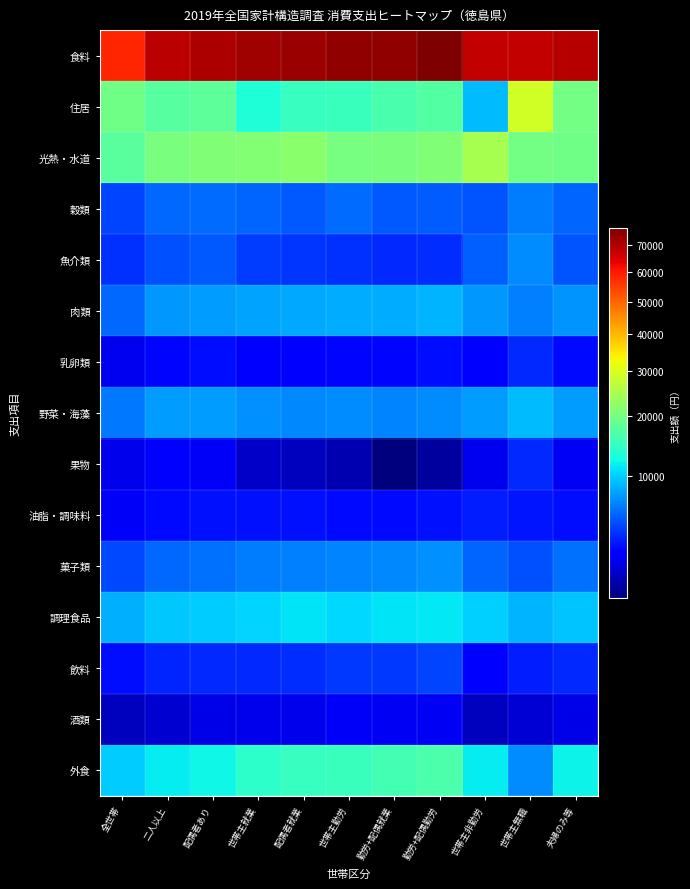

Reading left to right, list all the values displayed in this chart.

食料: 全世帯=58290	二人以上=69036	配偶者あり=70959	世帯主就業=72185	配偶者就業=72838	世帯主勤労=73839	勤労+配偶就業=74298	勤労+配偶勤労=76719	世帯主非勤労=67958	世帯主無職=68049	夫婦のみ等=69675
住居: 全世帯=19486	二人以上=17416	配偶者あり=18070	世帯主就業=13342	配偶者就業=14778	世帯主勤労=15017	勤労+配偶就業=16449	勤労+配偶勤労=17146	世帯主非勤労=9060	世帯主無職=29289	夫婦のみ等=19857
光熱・水道: 全世帯=17562	二人以上=20443	配偶者あり=21000	世帯主就業=21433	配偶者就業=21907	世帯主勤労=20059	勤労+配偶就業=20577	勤労+配偶勤労=20929	世帯主非勤労=24943	世帯主無職=19974	夫婦のみ等=19714
穀類: 全世帯=4783	二人以上=5907	配偶者あり=5982	世帯主就業=5773	配偶者就業=5352	世帯主勤労=6010	勤労+配偶就業=5280	勤労+配偶勤労=5507	世帯主非勤労=5168	世帯主無職=6479	夫婦のみ等=5654
魚介類: 全世帯=4241	二人以上=5111	配偶者あり=5310	世帯主就業=4562	配偶者就業=4314	世帯主勤労=4157	勤労+配偶就業=3967	勤労+配偶勤労=4093	世帯主非勤労=5599	世帯主無職=7085	夫婦のみ等=5236
肉類: 全世帯=5824	二人以上=7556	配偶者あり=7718	世帯主就業=8176	配偶者就業=8222	世帯主勤労=8382	勤労+配偶就業=8388	勤労+配偶勤労=8724	世帯主非勤労=7650	世帯主無職=6630	夫婦のみ等=7513
乳卵類: 全世帯=2686	二人以上=3229	配偶者あり=3392	世帯主就業=3155	配偶者就業=3136	世帯主勤労=3238	勤労+配偶就業=3225	勤労+配偶勤労=3366	世帯主非勤労=2944	世帯主無職=3952	夫婦のみ等=3270
野菜・海藻: 全世帯=6355	二人以上=7720	配偶者あり=7813	世帯主就業=7283	配偶者就業=7026	世帯主勤労=7114	勤労+配偶就業=6880	勤労+配偶勤労=7079	世帯主非勤労=7715	世帯主無職=9068	夫婦のみ等=7727
果物: 全世帯=2643	二人以上=2876	配偶者あり=2776	世帯主就業=2253	配偶者就業=2178	世帯主勤労=2077	勤労+配偶就業=1935	勤労+配偶勤労=1991	世帯主非勤労=2705	世帯主無職=4015	夫婦のみ等=2724
油脂・調味料: 全世帯=2767	二人以上=3330	配偶者あり=3460	世帯主就業=3428	配偶者就業=3414	世帯主勤労=3328	勤労+配偶就業=3314	勤労+配偶勤労=3414	世帯主非勤労=3682	世帯主無職=3536	夫婦のみ等=3343
菓子類: 全世帯=4844	二人以上=5905	配偶者あり=6066	世帯主就業=6475	配偶者就業=6671	世帯主勤労=6791	勤労+配偶就業=7019	勤労+配偶勤労=7257	世帯主非勤労=5670	世帯主無職=5095	夫婦のみ等=6102
調理食品: 全世帯=8663	二人以上=9688	配偶者あり=9911	世帯主就業=10355	配偶者就業=10978	世帯主勤労=10448	勤労+配偶就業=11125	勤労+配偶勤労=11256	世帯主非勤労=10116	世帯主無職=8859	夫婦のみ等=9548
飲料: 全世帯=3407	二人以上=3922	配偶者あり=3956	世帯主就業=4039	配偶者就業=4098	世帯主勤労=4433	勤労+配偶就業=4439	勤労+配偶勤労=4690	世帯主非勤労=3030	世帯主無職=3760	夫婦のみ等=4013
酒類: 全世帯=2171	二人以上=2306	配偶者あり=2544	世帯主就業=2622	配偶者就業=2602	世帯主勤労=2796	勤労+配偶就業=2765	勤労+配偶勤労=2742	世帯主非勤労=2176	世帯主無職=2361	夫婦のみ等=2577
外食: 全世帯=9904	二人以上=11486	配偶者あり=12030	世帯主就業=14063	配偶者就業=14848	世帯主勤労=15065	勤労+配偶就業=15961	勤労+配偶勤労=16601	世帯主非勤労=11501	世帯主無職=7208	夫婦のみ等=11970